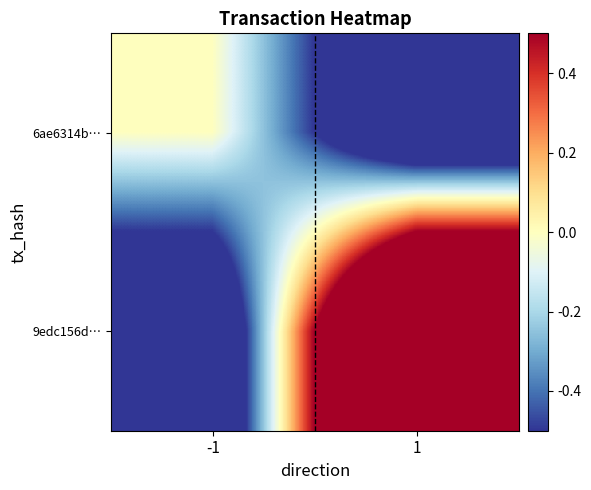

How many data points does each series have?

2